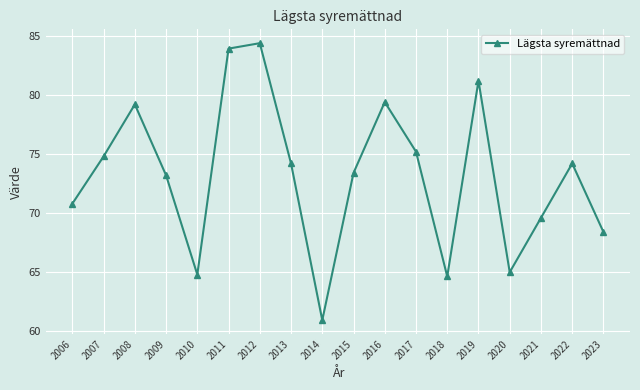

Is it true that the value at 2013 is 74.2?

True